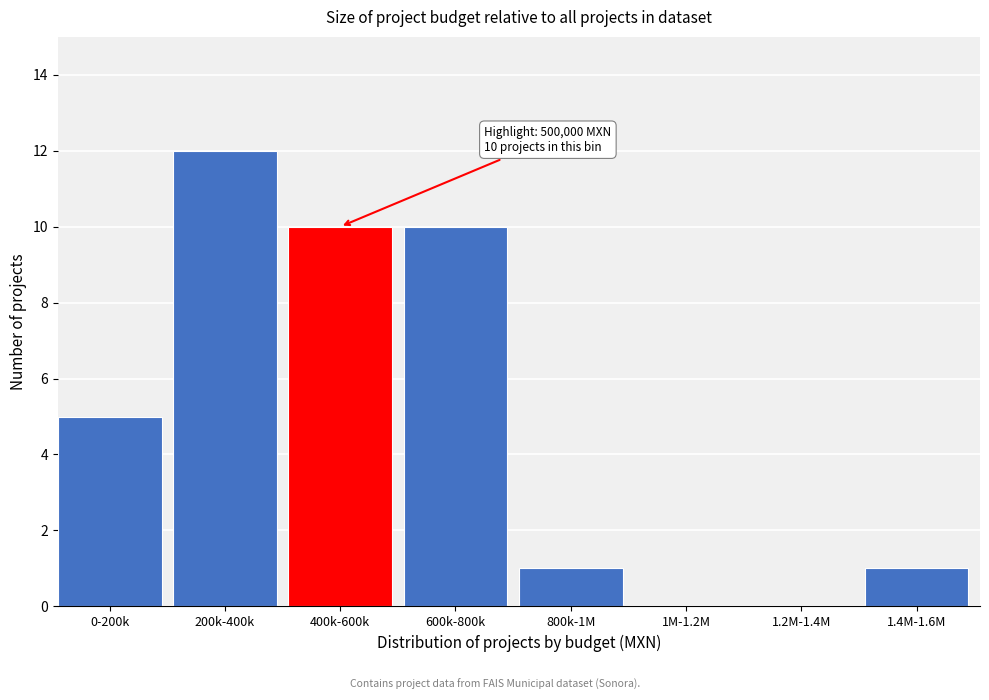

Reading left to right, transcribe all the data shown in this chart.

0-200k=5	200k-400k=12	400k-600k=10	600k-800k=10	800k-1M=1	1M-1.2M=0	1.2M-1.4M=0	1.4M-1.6M=1